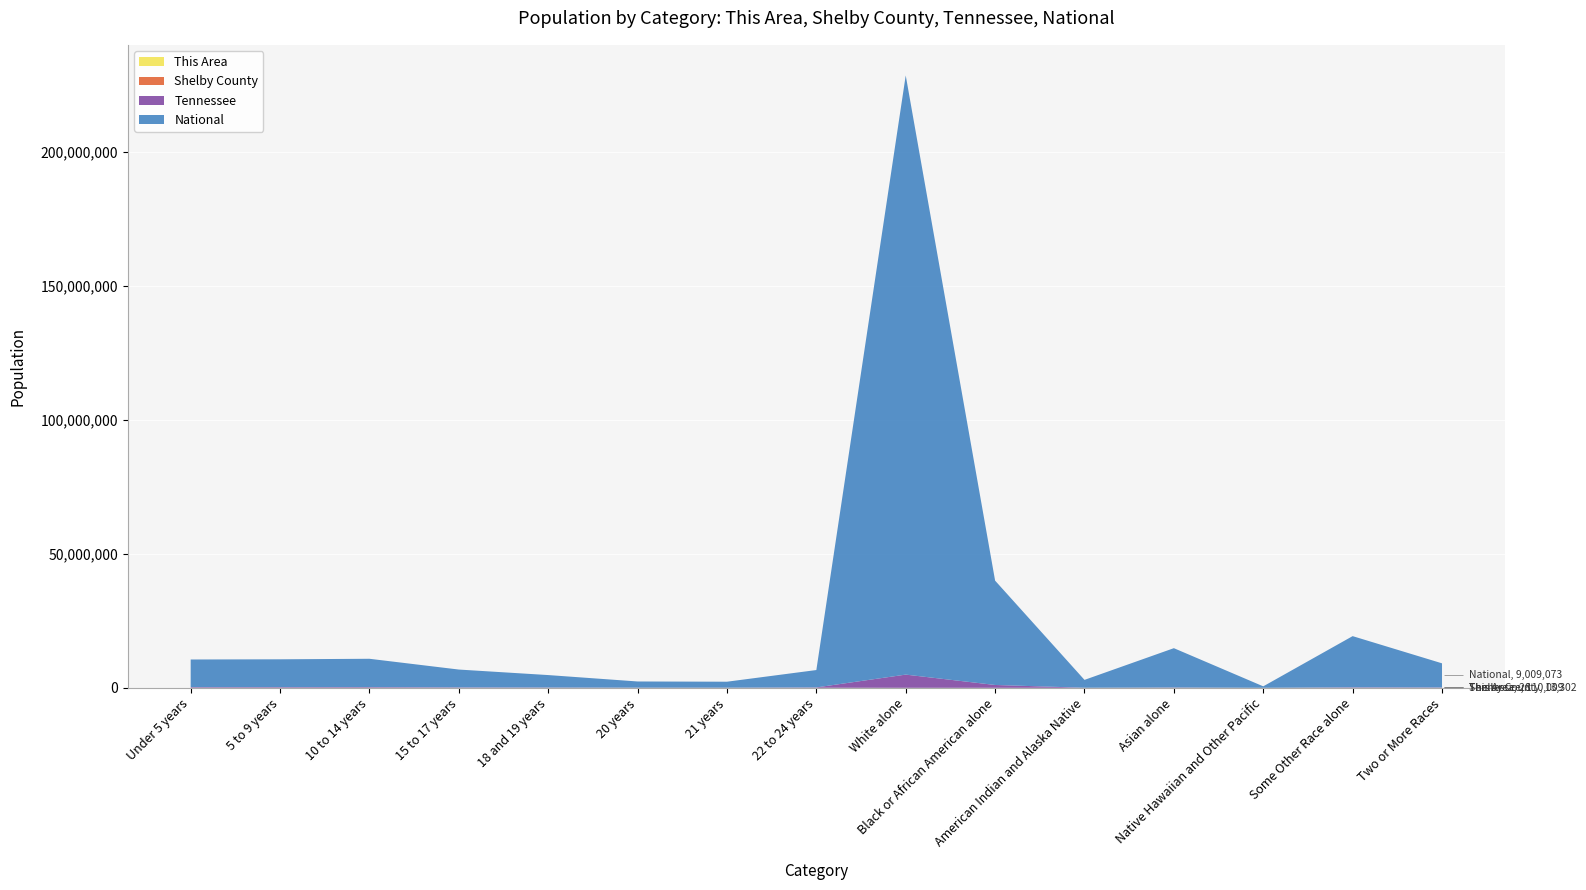

Reading left to right, extract all data points from this chart.

This Area: Under 5 years=77	5 to 9 years=84	10 to 14 years=86	15 to 17 years=73	18 and 19 years=28	20 years=12	21 years=8	22 to 24 years=32	White alone=2678	Black or African American alone=56	American Indian and Alaska Native=10	Asian alone=100	Native Hawaiian and Other Pacific=0	Some Other Race alone=18	Two or More Races=28
Shelby County: Under 5 years=33893	5 to 9 years=32816	10 to 14 years=35305	15 to 17 years=22196	18 and 19 years=14006	20 years=6836	21 years=6455	22 to 24 years=19502	White alone=270	Black or African American alone=381	American Indian and Alaska Native=2279	Asian alone=21391	Native Hawaiian and Other Pacific=441	Some Other Race alone=30580	Two or More Races=13302
Tennessee: Under 5 years=208119	5 to 9 years=210090	10 to 14 years=215039	15 to 17 years=131933	18 and 19 years=91069	20 years=45113	21 years=43074	22 to 24 years=124718	White alone=4921948	Black or African American alone=1057315	American Indian and Alaska Native=19994	Asian alone=91242	Native Hawaiian and Other Pacific=3642	Some Other Race alone=141955	Two or More Races=110009
National: Under 5 years=10319427	5 to 9 years=10389638	10 to 14 years=10579862	15 to 17 years=6656209	18 and 19 years=4647457	20 years=2308319	21 years=2223198	22 to 24 years=6482659	White alone=223553265	Black or African American alone=38929319	American Indian and Alaska Native=2932248	Asian alone=14674252	Native Hawaiian and Other Pacific=540013	Some Other Race alone=19107368	Two or More Races=9009073